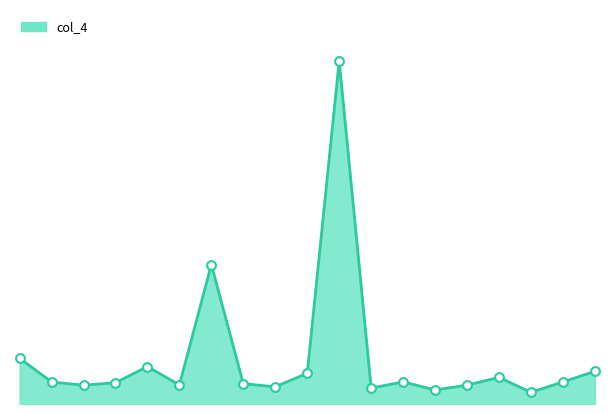

Does the chart have visible grid lines?

No